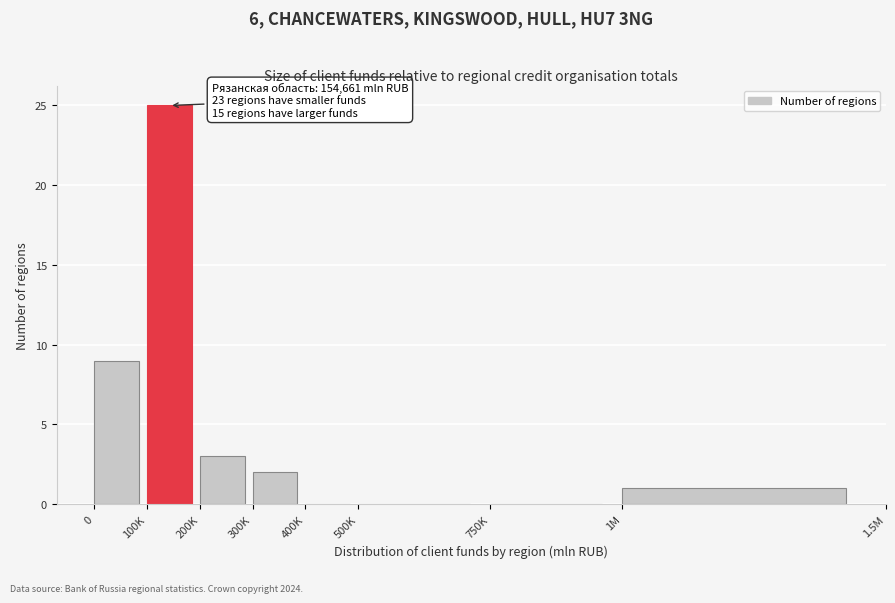

Reading left to right, extract all data points from this chart.

0=9	100K=25	200K=3	300K=2	400K=0	500K=0	750K=0	1M=1